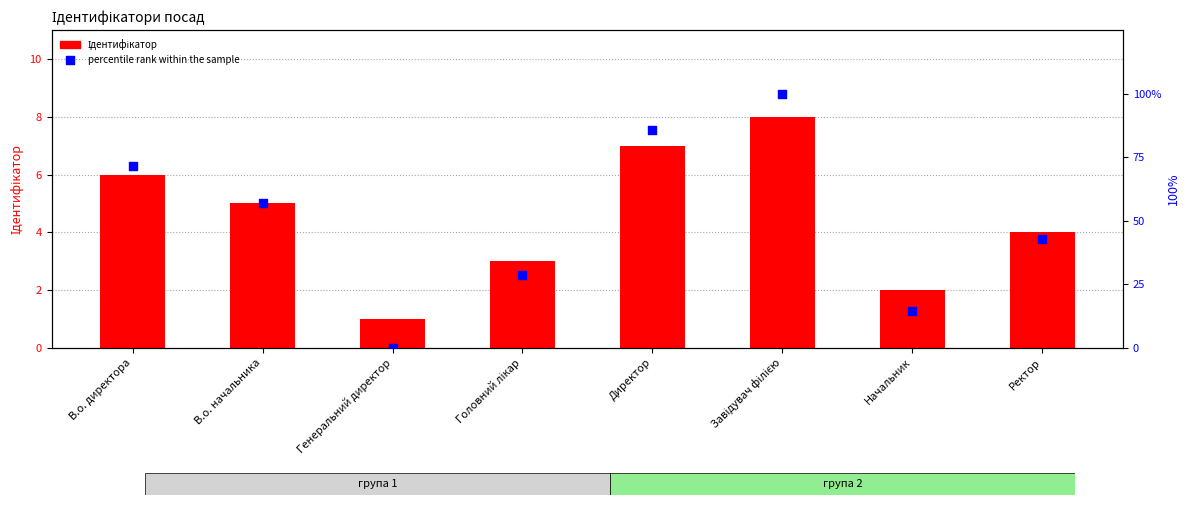

Which series contains the lowest Y value?

percentile rank within the sample